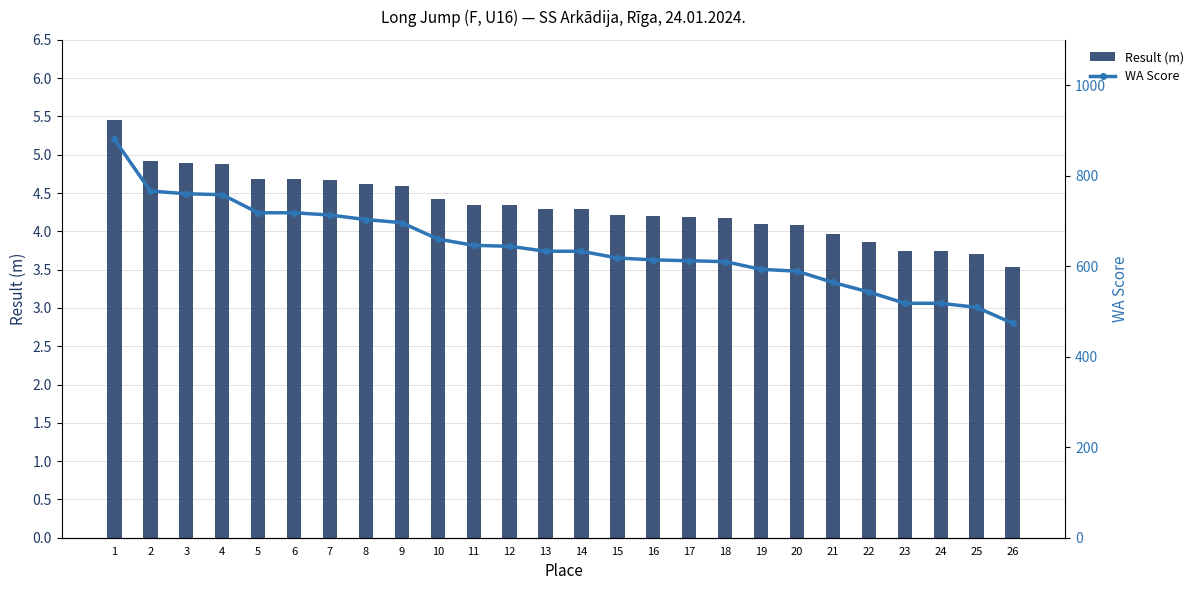

Which category has the lowest value across all series?

26